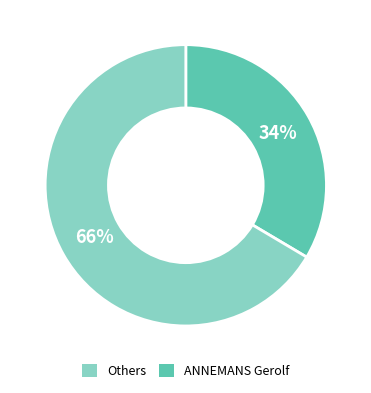

How many segments does this pie chart have?

2